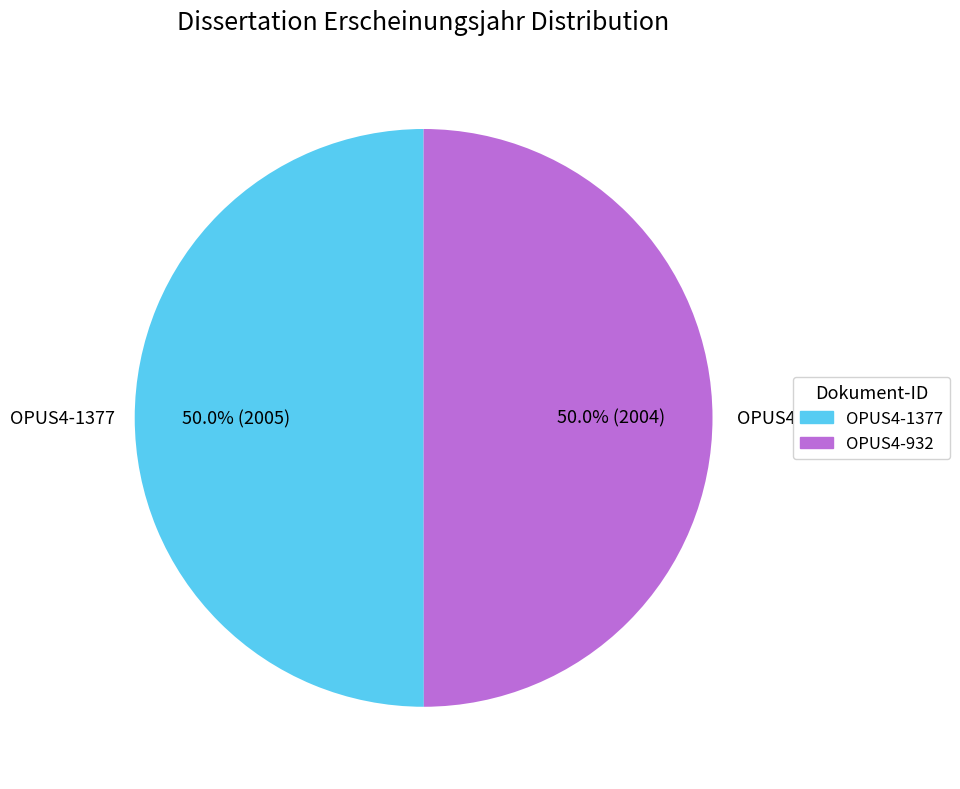

What is the ratio of the value at OPUS4-932 to the value at OPUS4-1377?

1.0